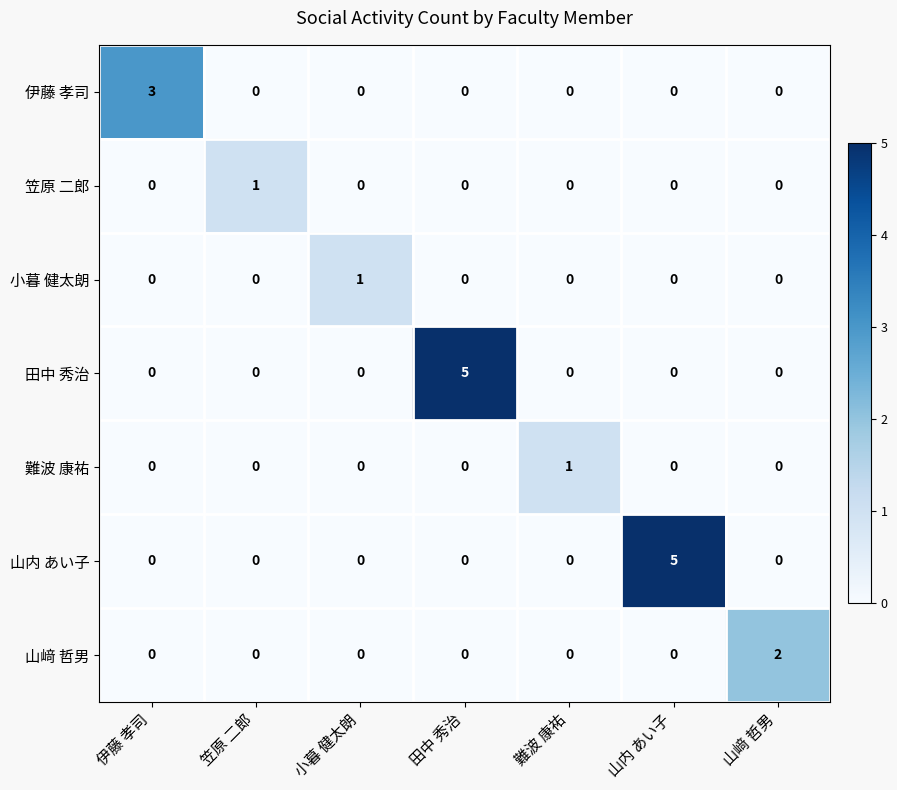

How many categories are shown in the chart?

7